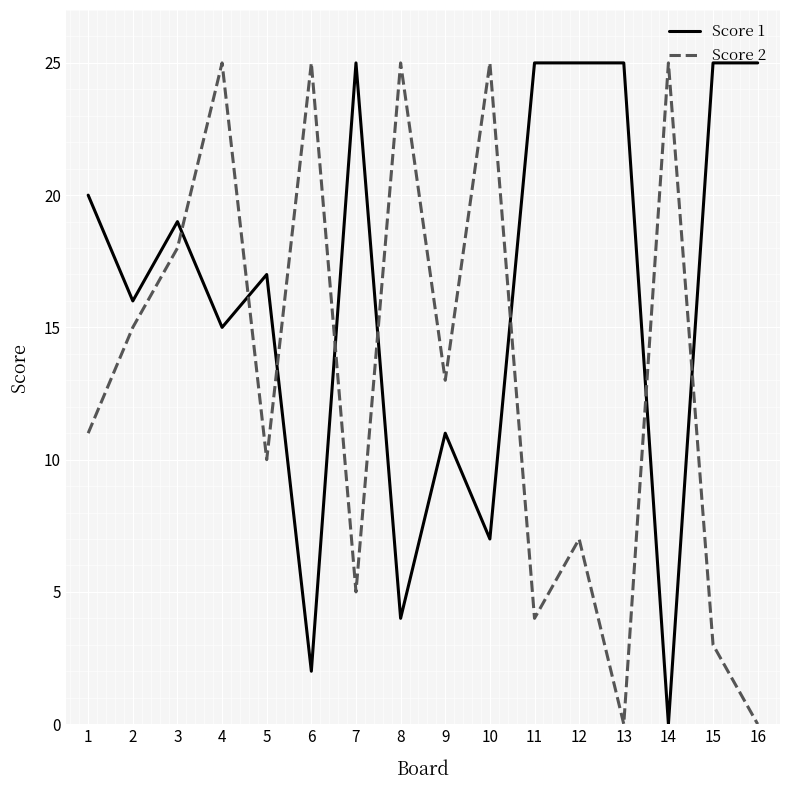

What is the total value across all series at 14?

25